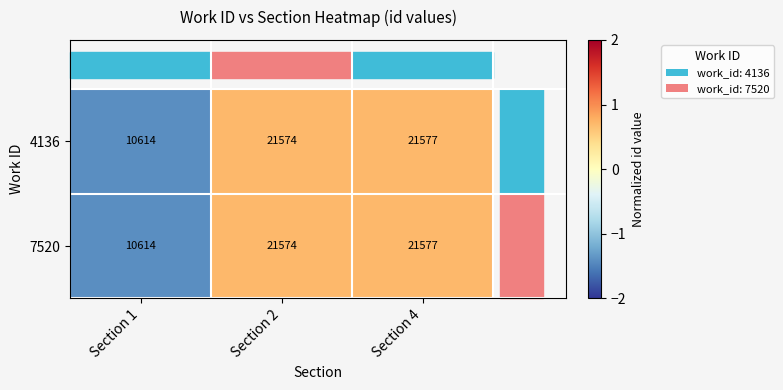

How many categories are shown in the chart?

3